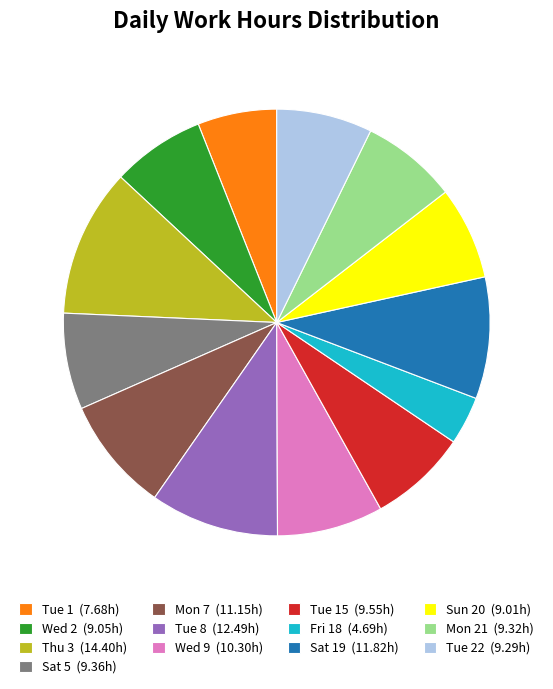

The Mon 21 (9.32h) slice represents 7% of the pie. True or false?

True